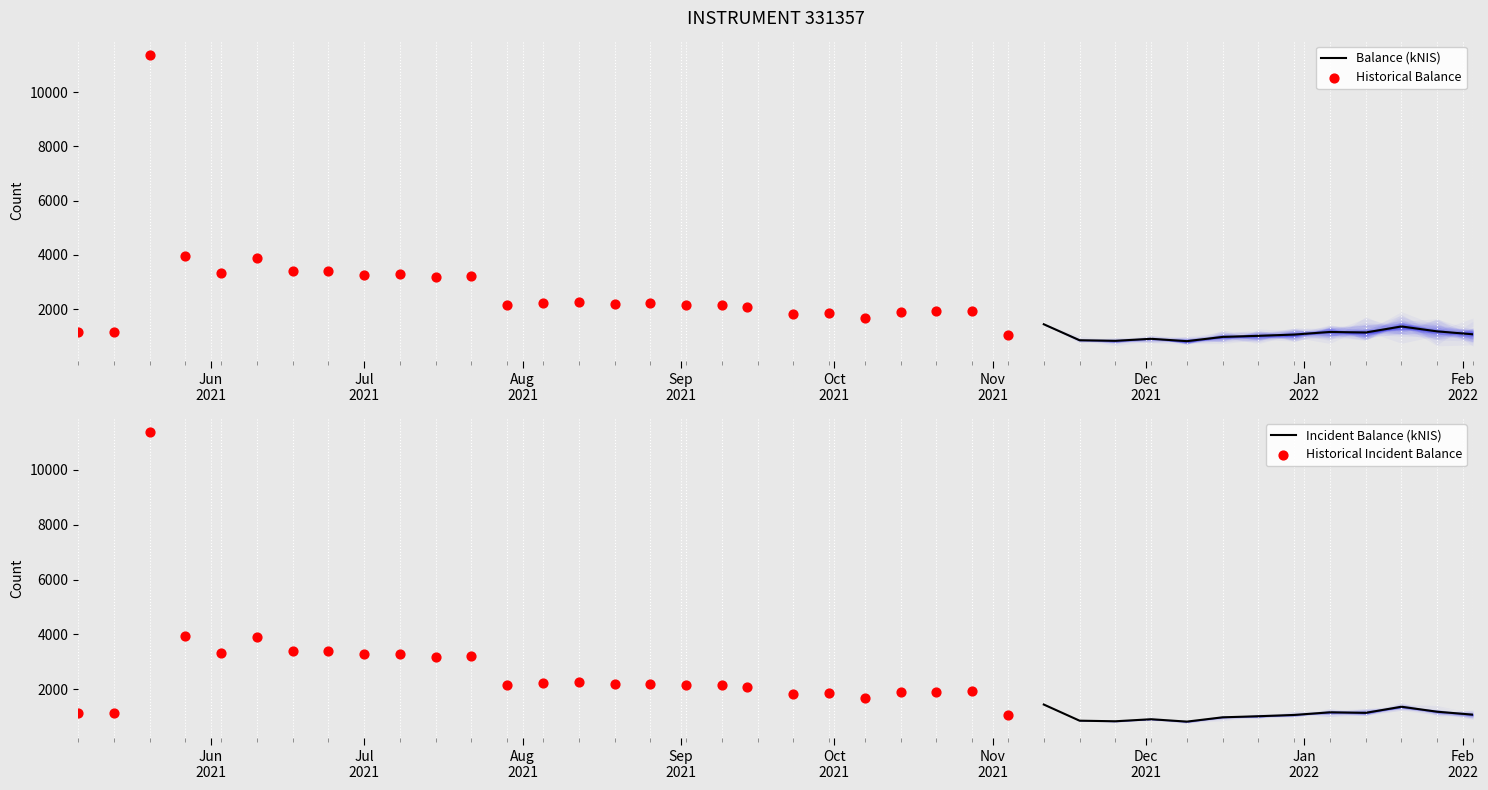

What is the ratio of the value at 2021-09-23 to the value at 2021-08-19?

0.8